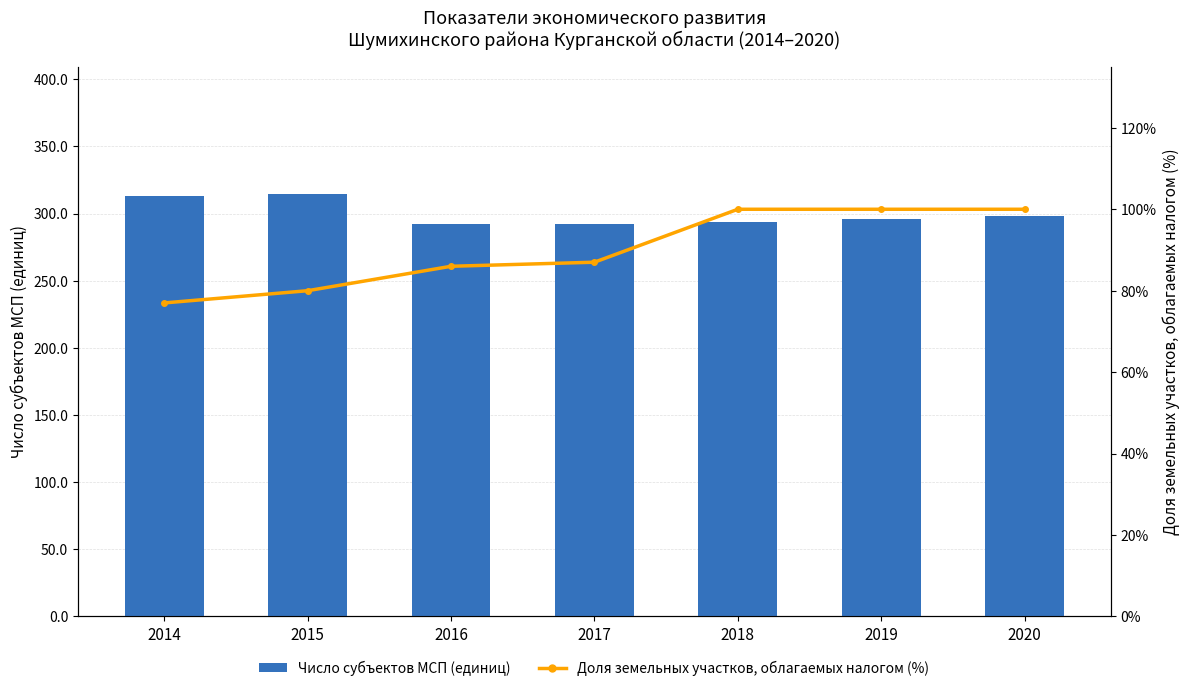

Reading left to right, extract all data points from this chart.

Число субъектов МСП (единиц): 312.9	314.8	292.1	292.0	294.0	296.0	298.0
Доля земельных участков, облагаемых налогом (%): 77.0	80.0	86.0	87.0	100.0	100.0	100.0